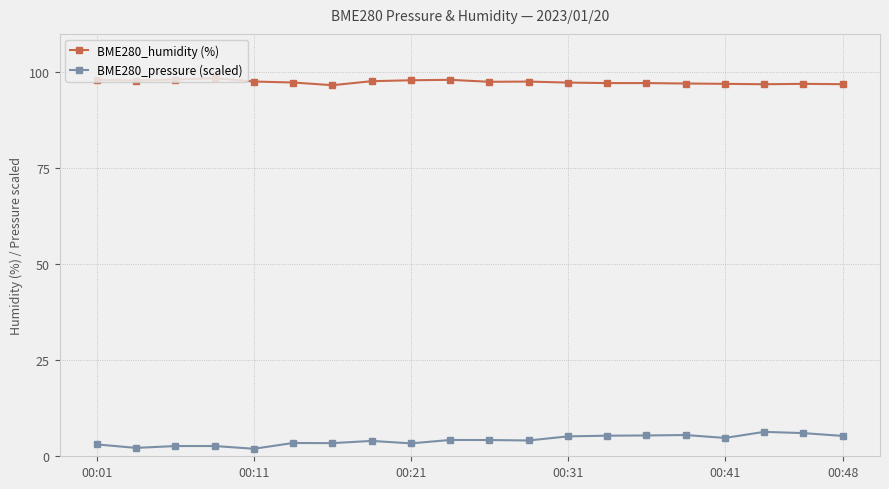

True or false: BME280_humidity (%) has more than 2 interior local peaks.

True